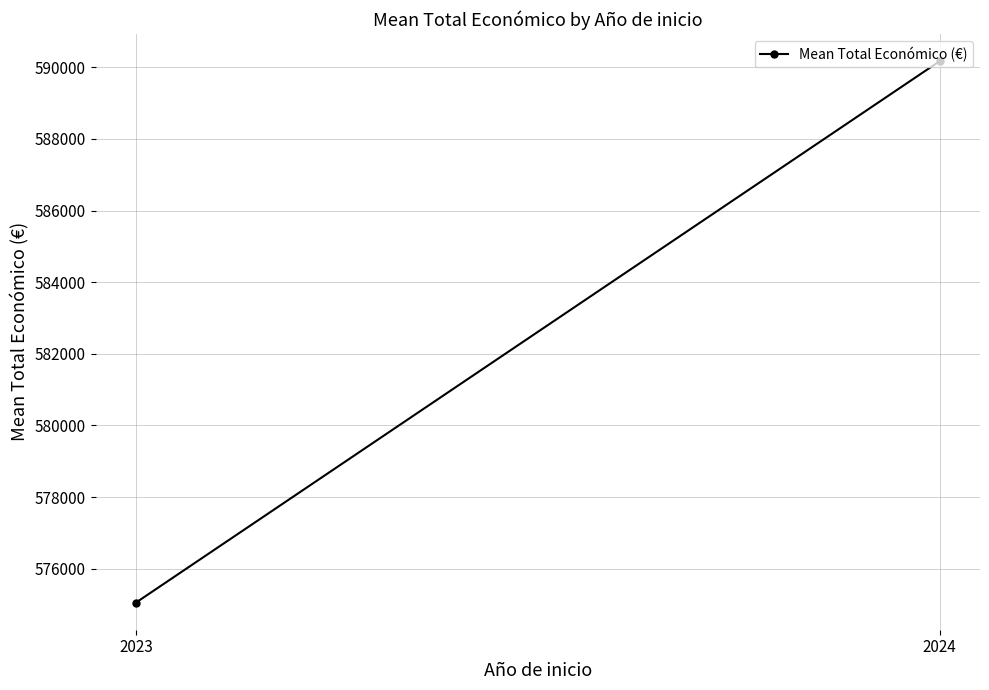

How many series are shown in this chart?

1